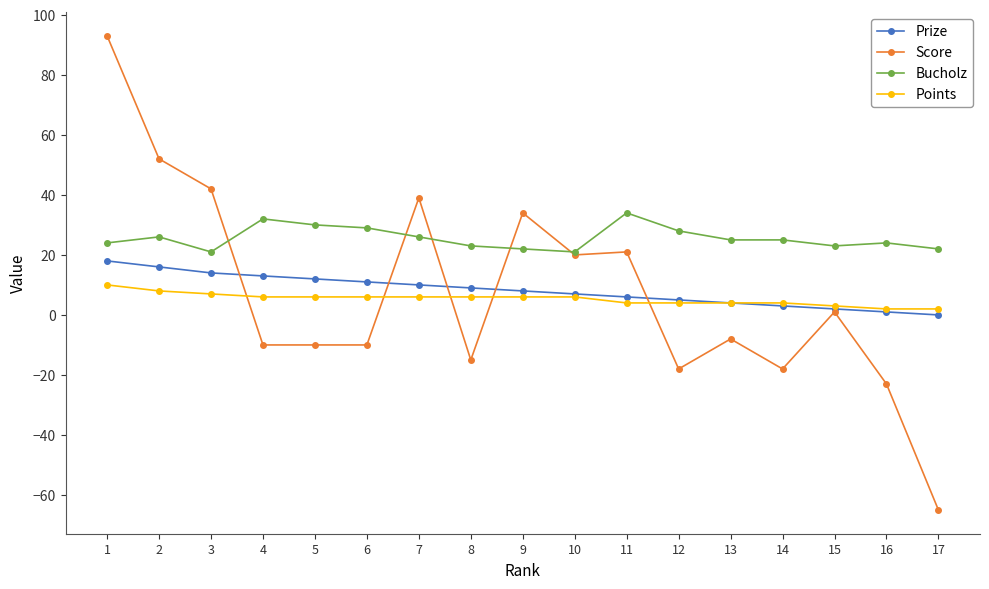

True or false: Bucholz and Prize cross at least once.

False